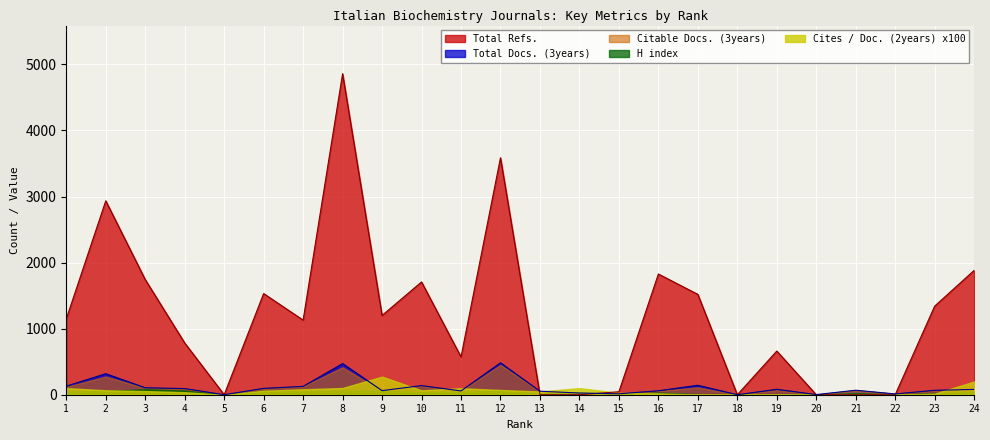

Reading left to right, transcribe all the data shown in this chart.

Total Docs. (3years): 130	318	105	93	0	96	126	471	62	138	57	483	53	26	14	60	143	0	82	2	68	12	67	80
Citable Docs. (3years): 120	275	101	89	0	91	125	415	54	136	55	453	51	26	14	56	112	0	70	2	68	12	62	75
H index: 47	55	84	64	0	55	49	61	56	40	43	59	20	30	16	31	8	0	4	1	25	4	21	40
Total Refs.: 1148	2935	1743	783	0	1531	1129	4859	1200	1707	572	3586	0	0	45	1827	1519	0	661	0	0	0	1341	1882
Cites / Doc. (2years) x100: 100	67	55	38	0	60	82	102	274	66	98	72	49	100	29	20	3	0	8	0	0	0	16	200